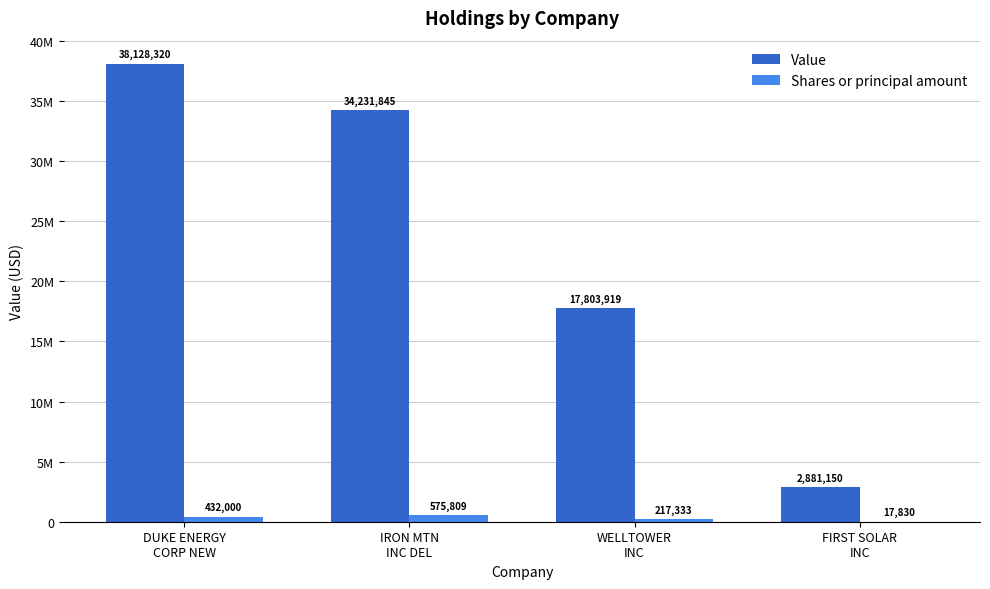

Is it true that Shares or principal amount equals 24742 at FIRST SOLAR
INC?

False